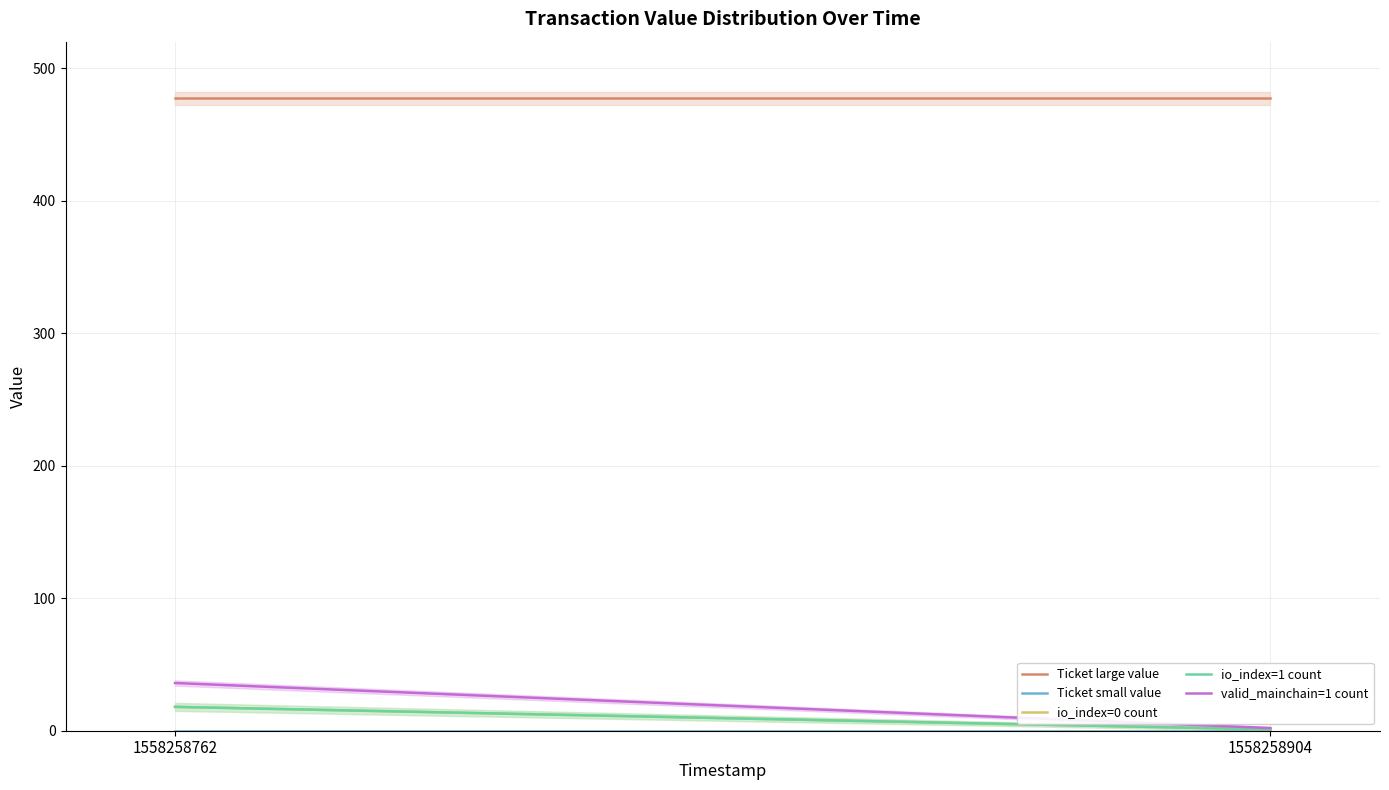

What is the difference between the highest and lowest values at 1558258904?

477.2